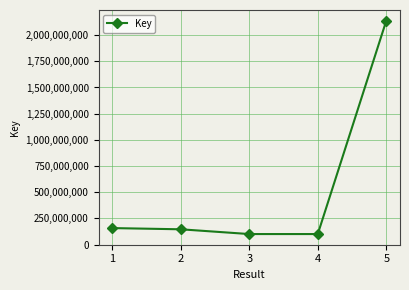

Count the number of data series in this chart.

1